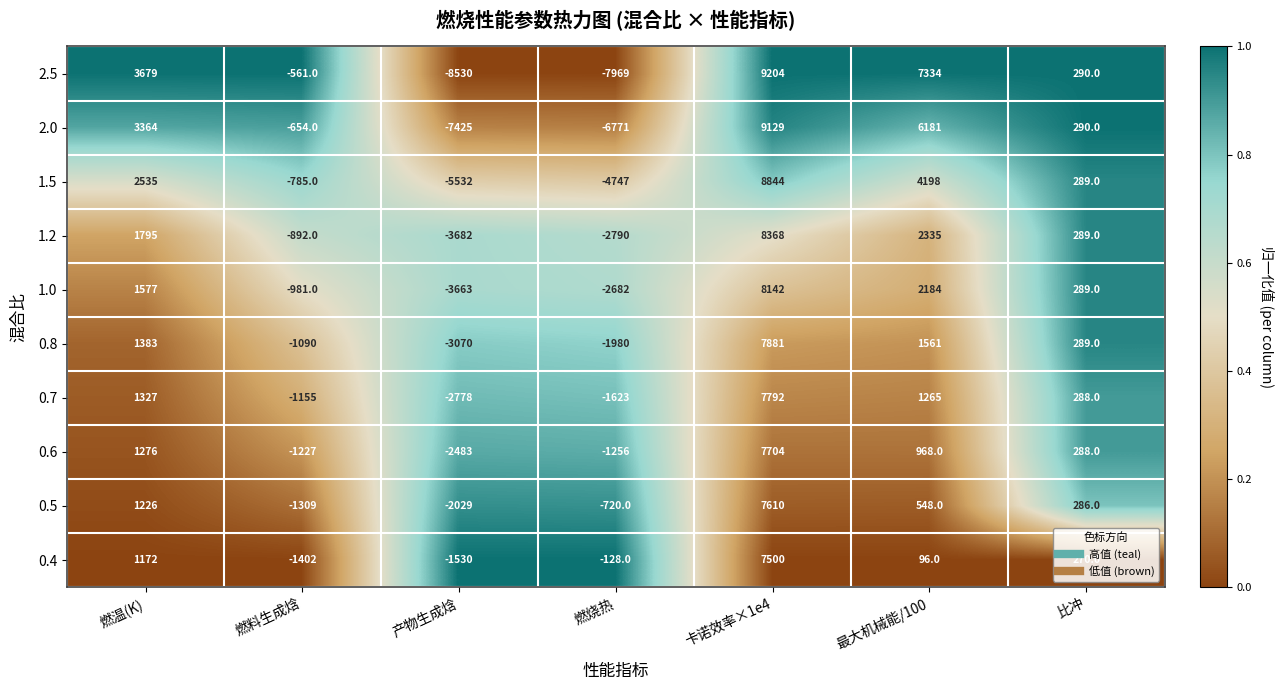

How many data points does each series have?

7